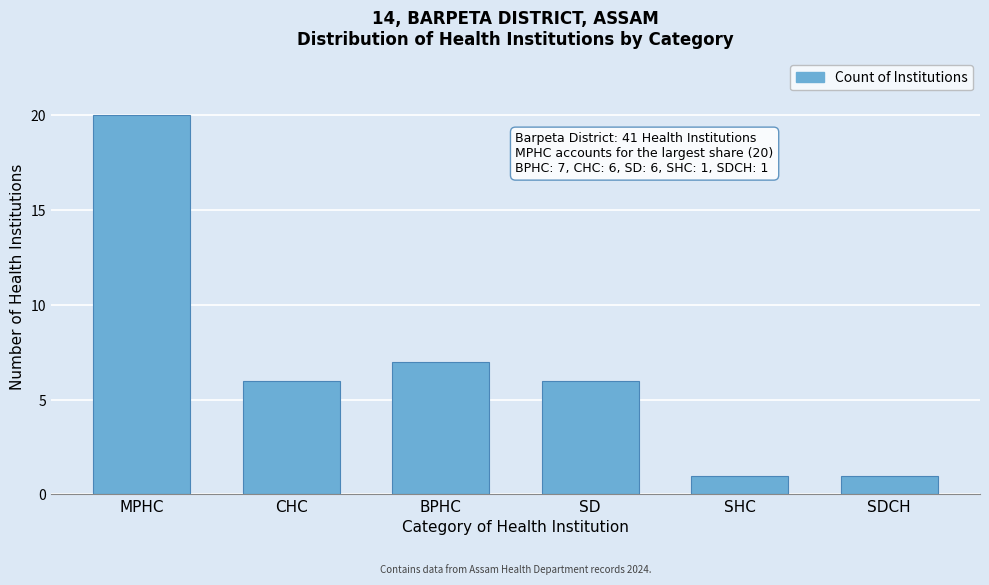

Reading left to right, extract all data points from this chart.

MPHC=20	CHC=6	BPHC=7	SD=6	SHC=1	SDCH=1